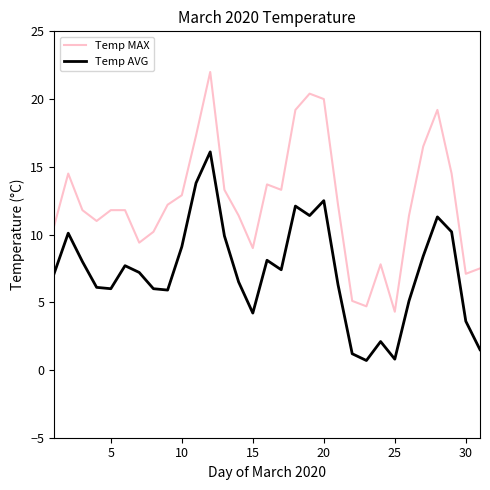

What is the difference between the maximum and second lowest values in the Temp MAX series?

17.3